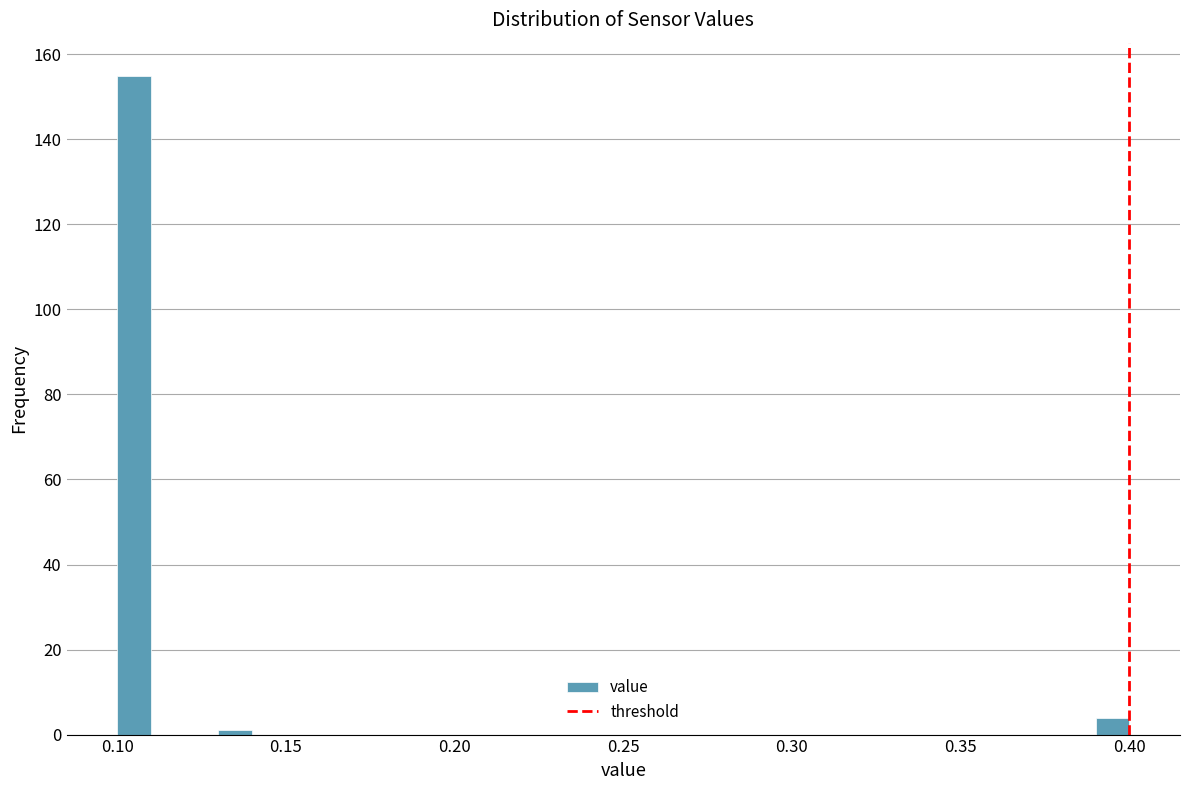

Read against the x-axis, roughly where is the centre of the tallest bar?

0.105